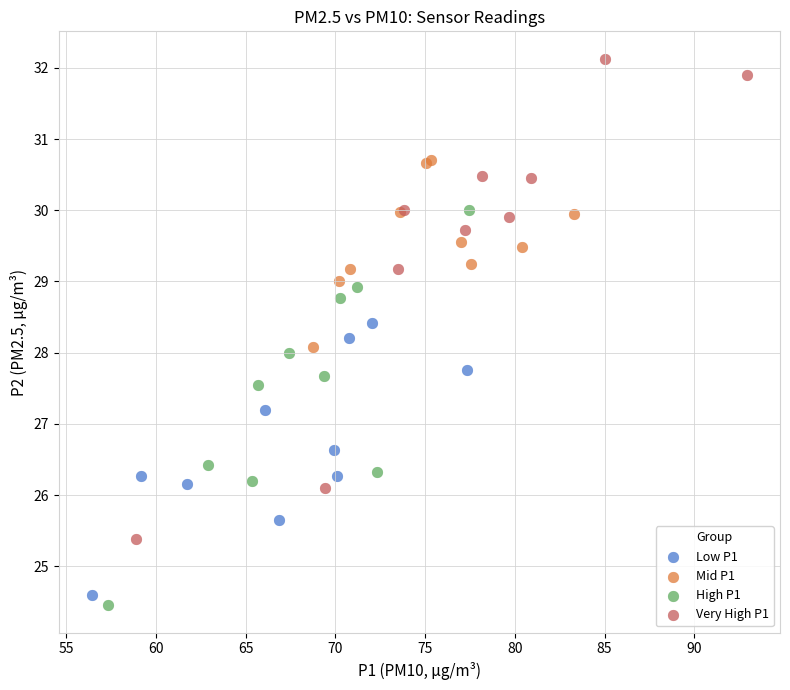

Which series contains the lowest Y value?

High P1